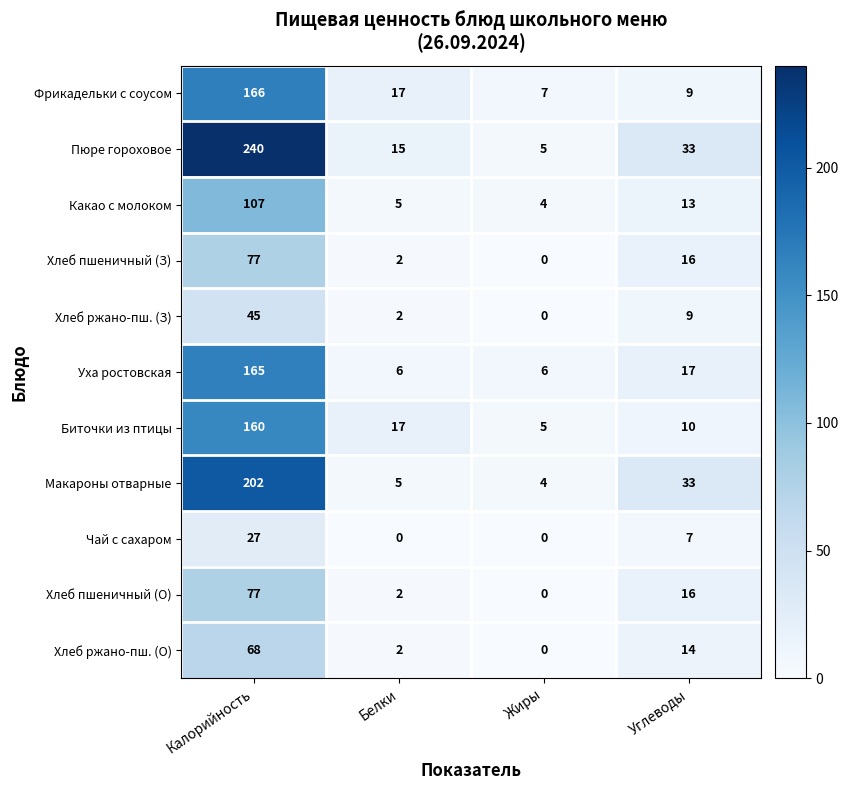

At which category is the sum across all series the highest?

Калорийность